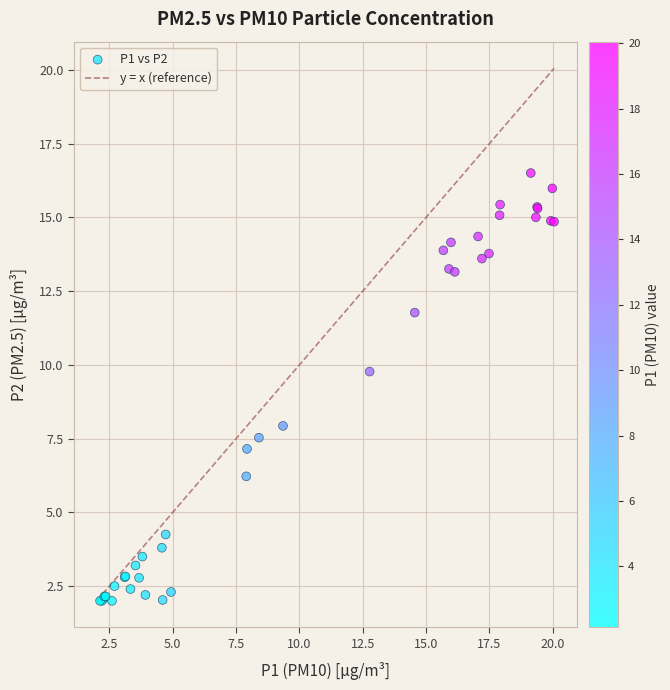

What Y value in the scatter plot is closest to 9?

9.8